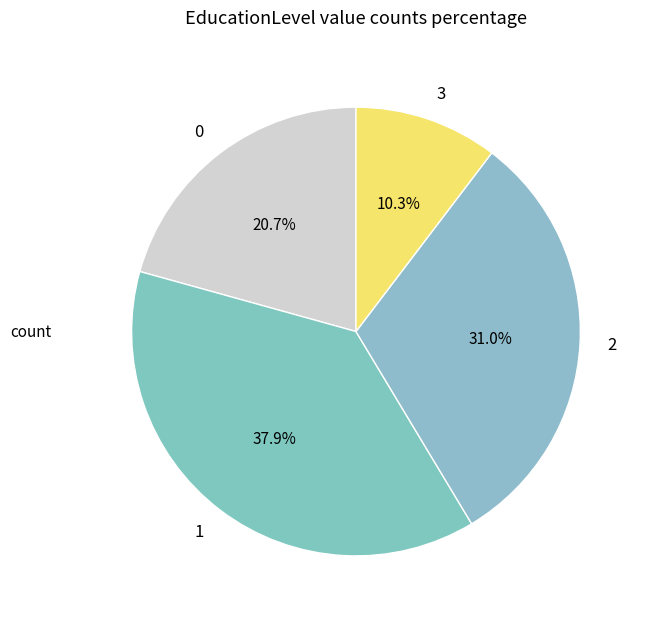

To the nearest percent, what portion does 2 represent?

31%